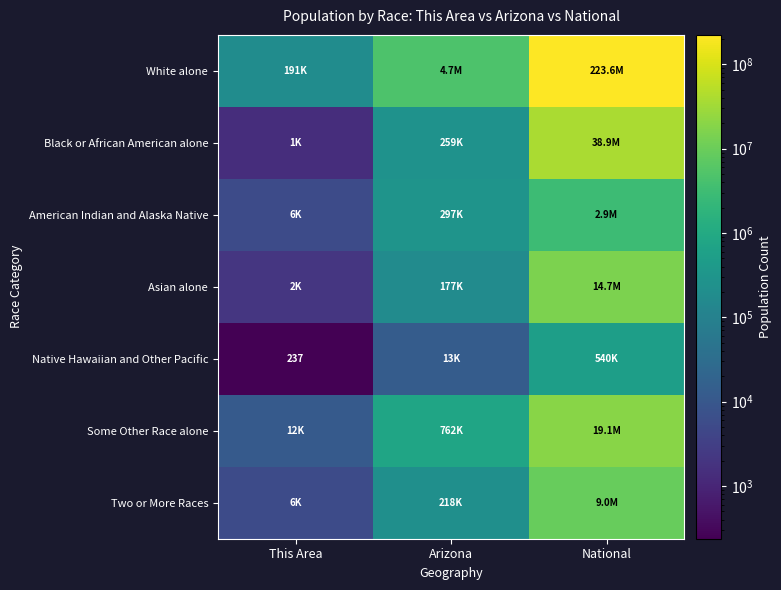

What is the approximate value of Black or African American alone at National, to the nearest 50?

38929300